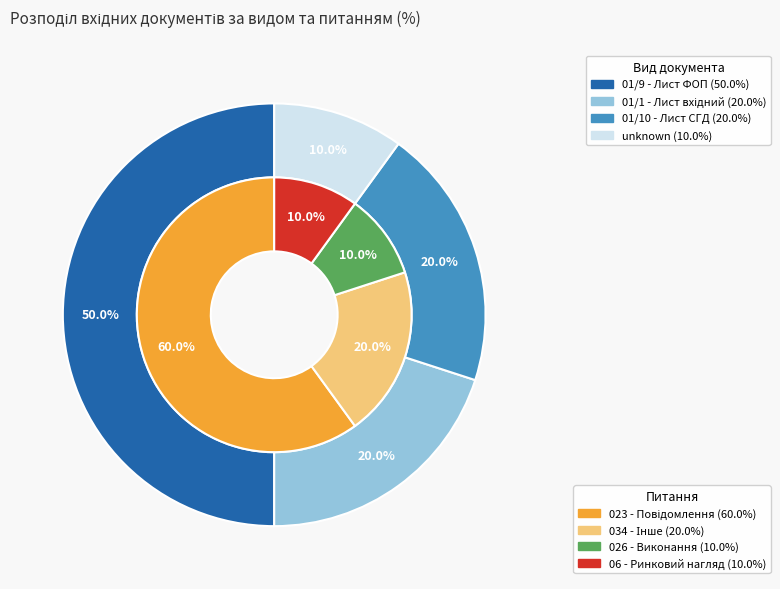

To the nearest percent, what portion does 01/1 - Лист вхідний represent?

20%